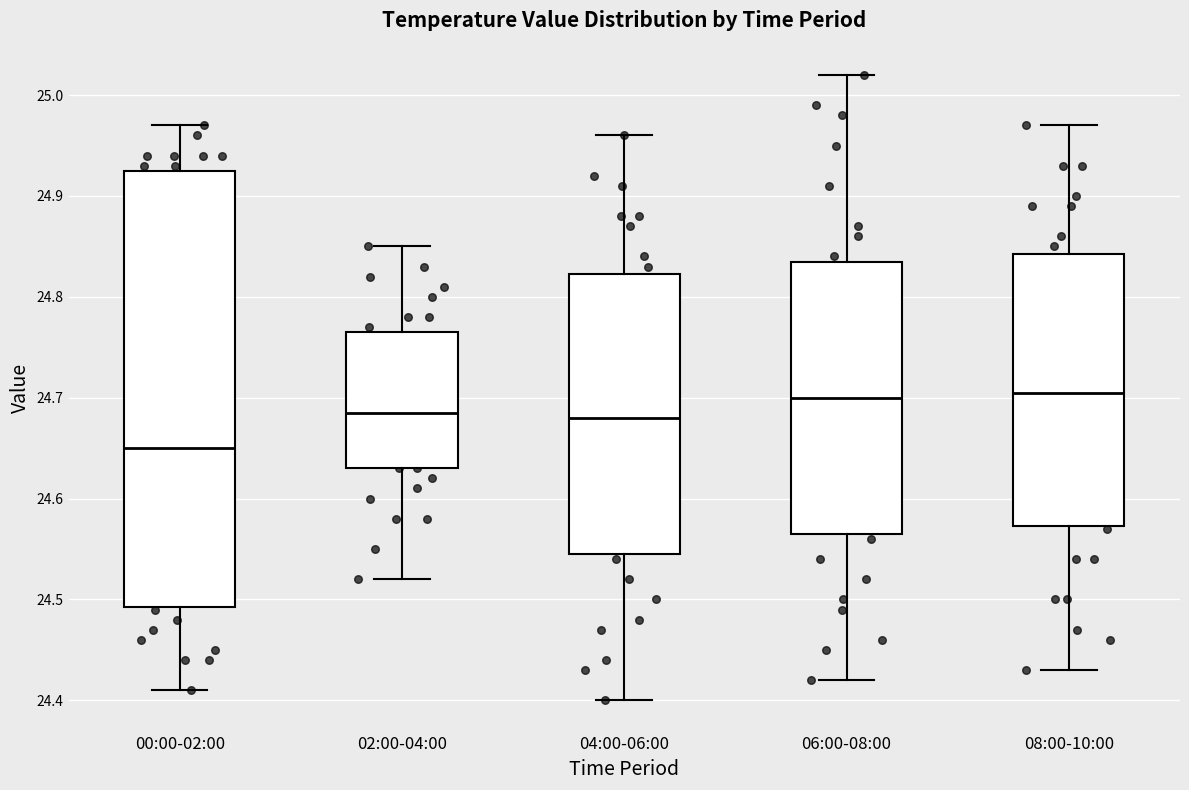

Reading left to right, read every box against the y-axis: the position of its median line, the range the box covers, and the ends of its whiskers. The values are not printed on the chart, so give them approximately, as read against the axis.

00:00-02:00: median 24.65, box 24.49 to 24.93, whiskers 24.41 to 24.97
02:00-04:00: median 24.69, box 24.63 to 24.77, whiskers 24.52 to 24.85
04:00-06:00: median 24.68, box 24.55 to 24.82, whiskers 24.40 to 24.96
06:00-08:00: median 24.70, box 24.57 to 24.84, whiskers 24.42 to 25.02
08:00-10:00: median 24.71, box 24.57 to 24.84, whiskers 24.43 to 24.97